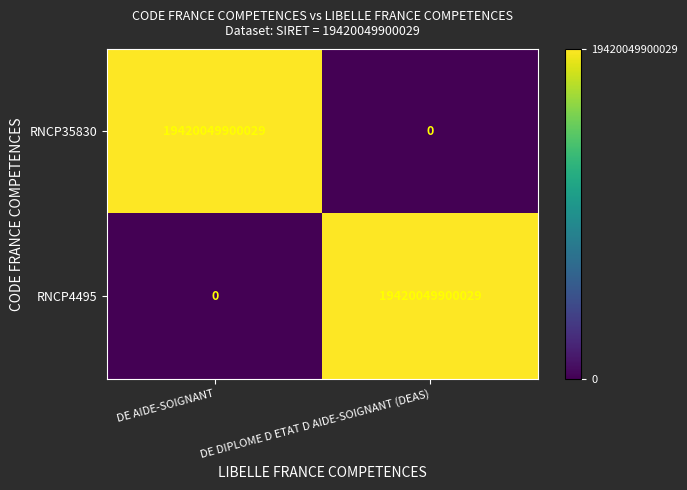

Is the value of RNCP4495 at DE DIPLOME D ETAT D AIDE-SOIGNANT (DEAS) greater than the value of RNCP35830 at DE DIPLOME D ETAT D AIDE-SOIGNANT (DEAS)?

Yes